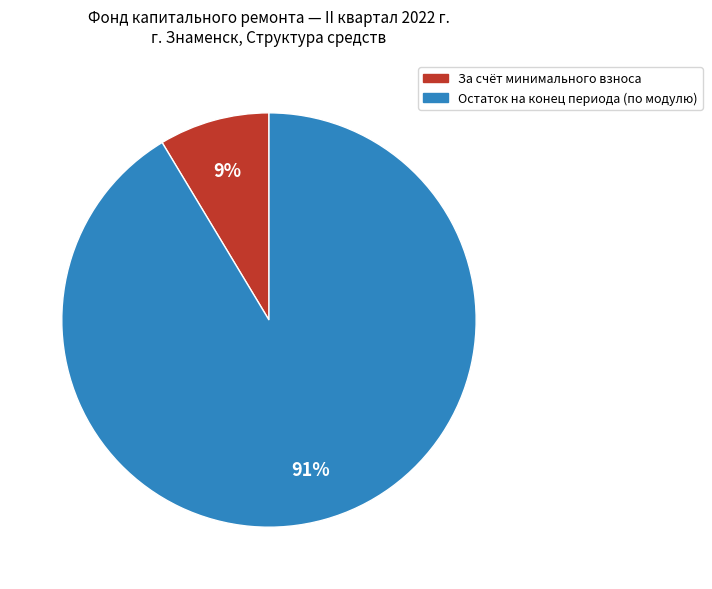

How many slices are in this pie chart?

2